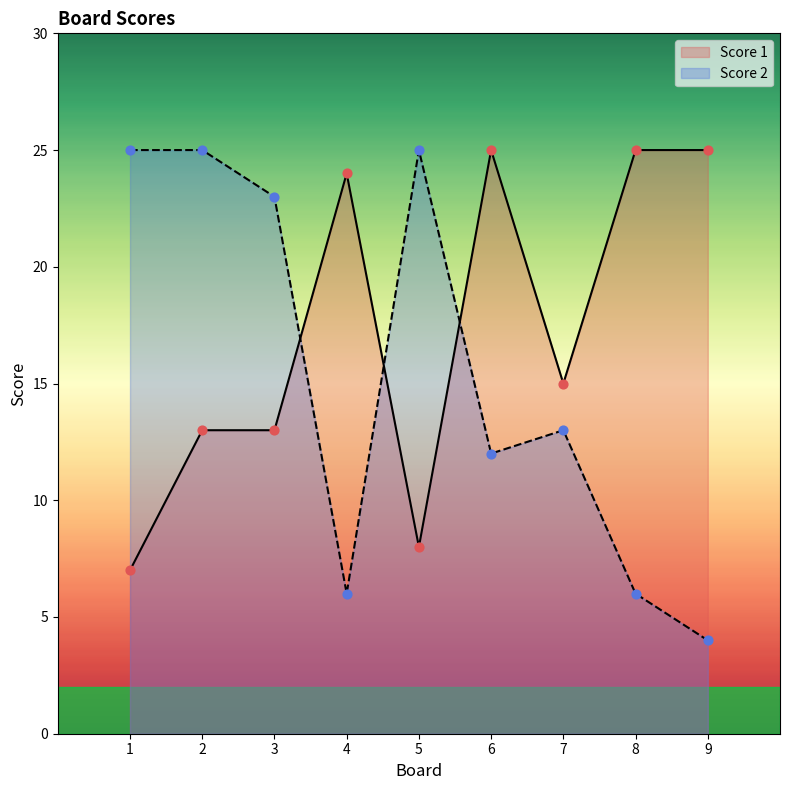

Which series has the largest Y range (max minus min)?

Score 2